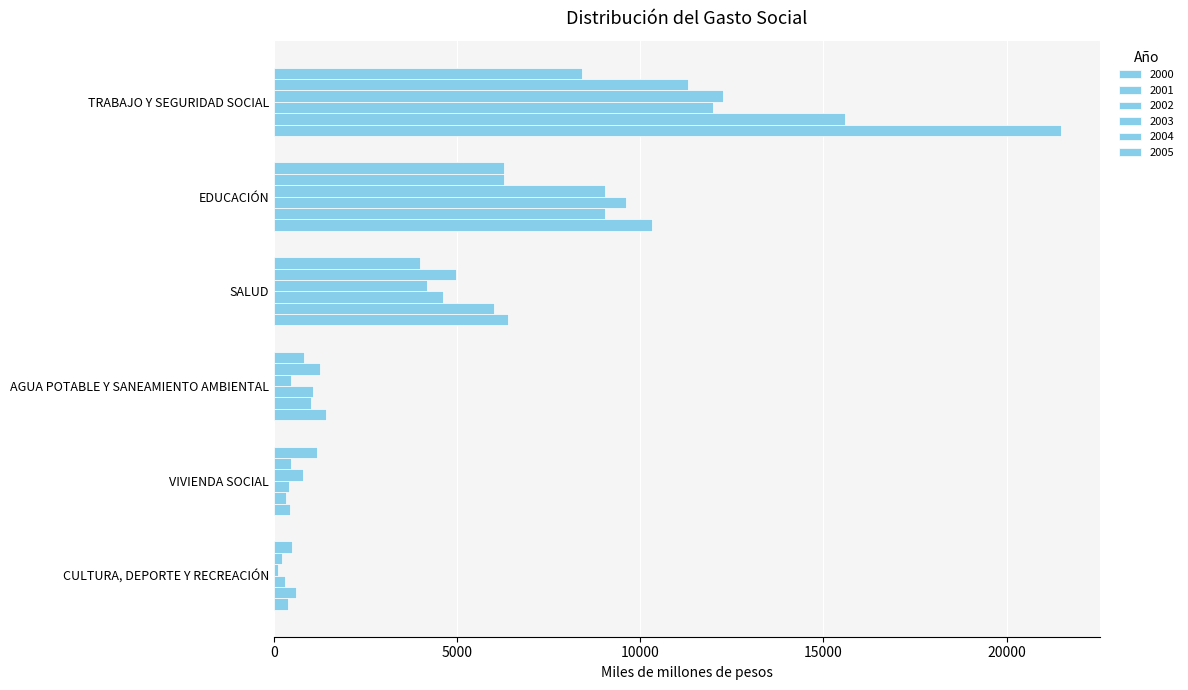

What is the sum of the 2003 values at AGUA POTABLE Y SANEAMIENTO AMBIENTAL and SALUD?

5668.6